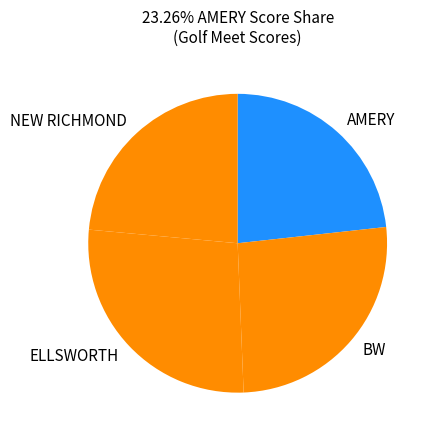

Do AMERY and NEW RICHMOND together represent more than half of the pie?

No